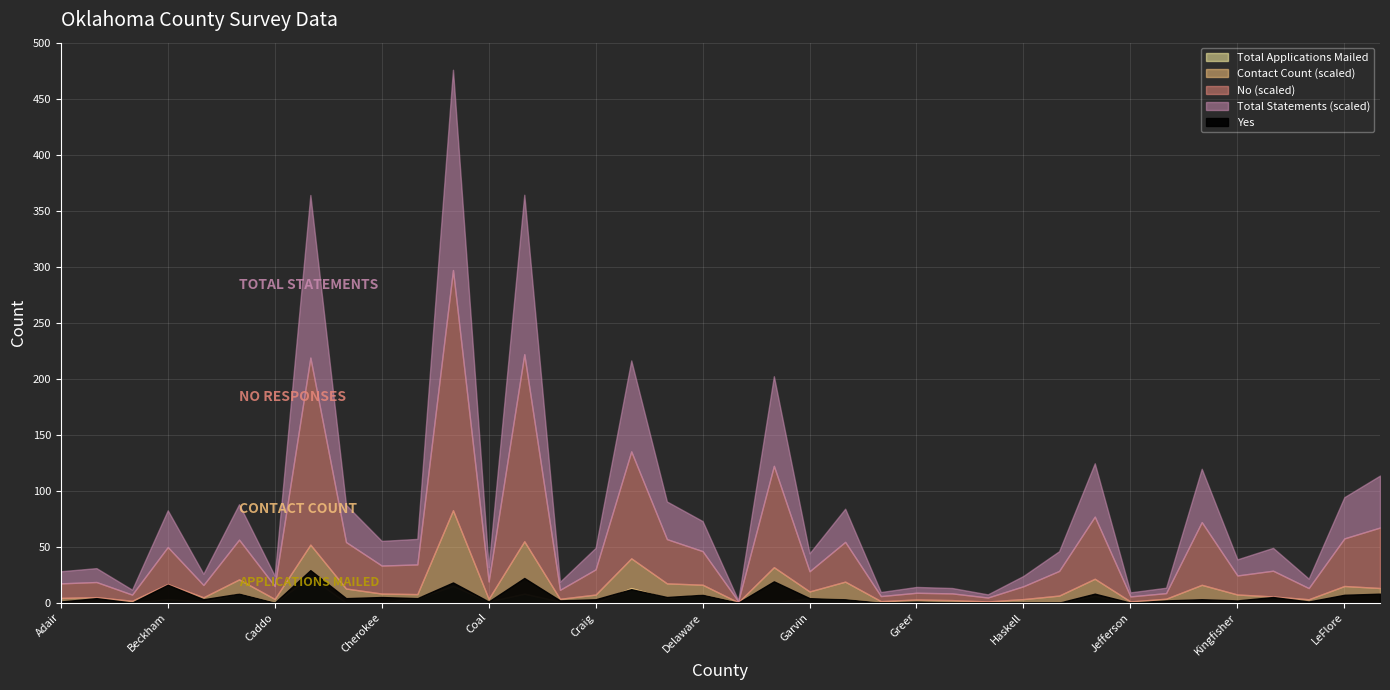

What is the difference between the Total Applications Mailed values at Bryan and Cherokee?

8